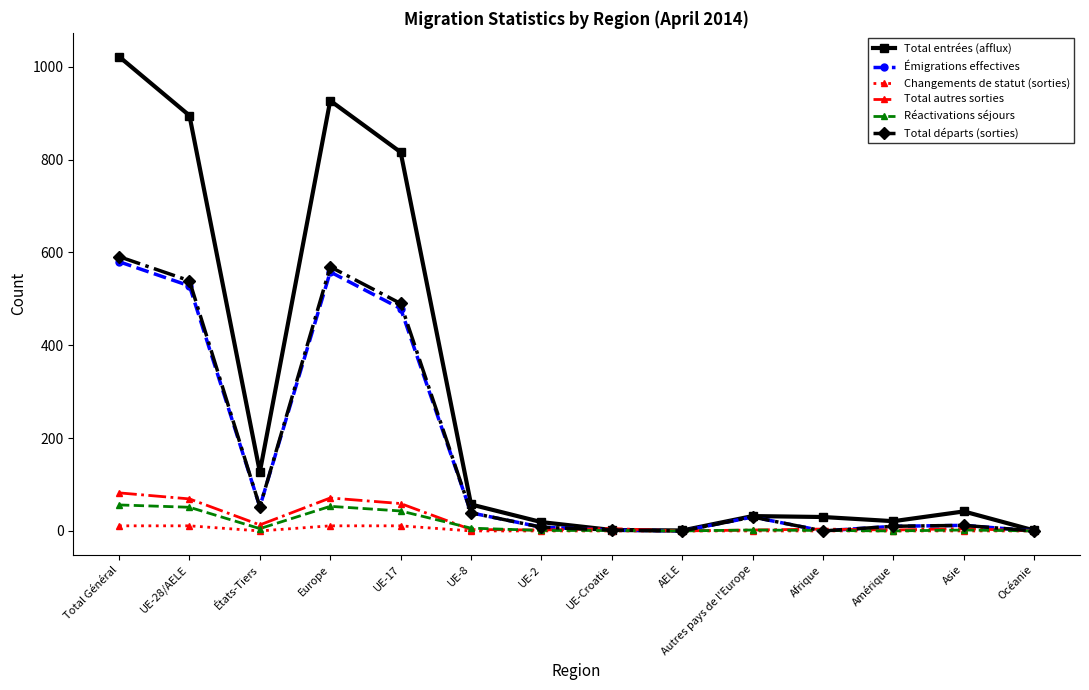

At which category is the sum across all series the highest?

Total Général